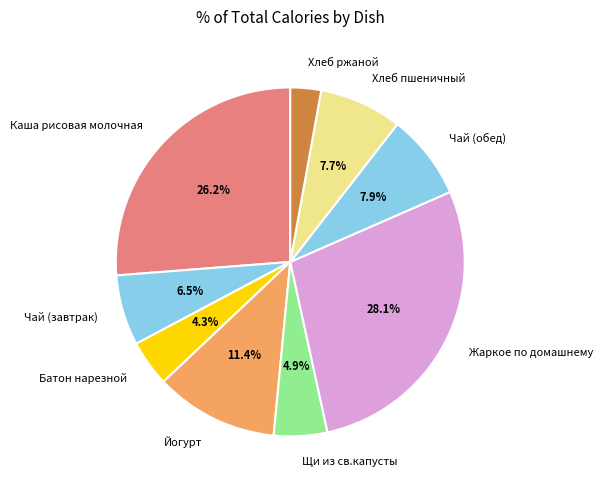

How many slices are in this pie chart?

9